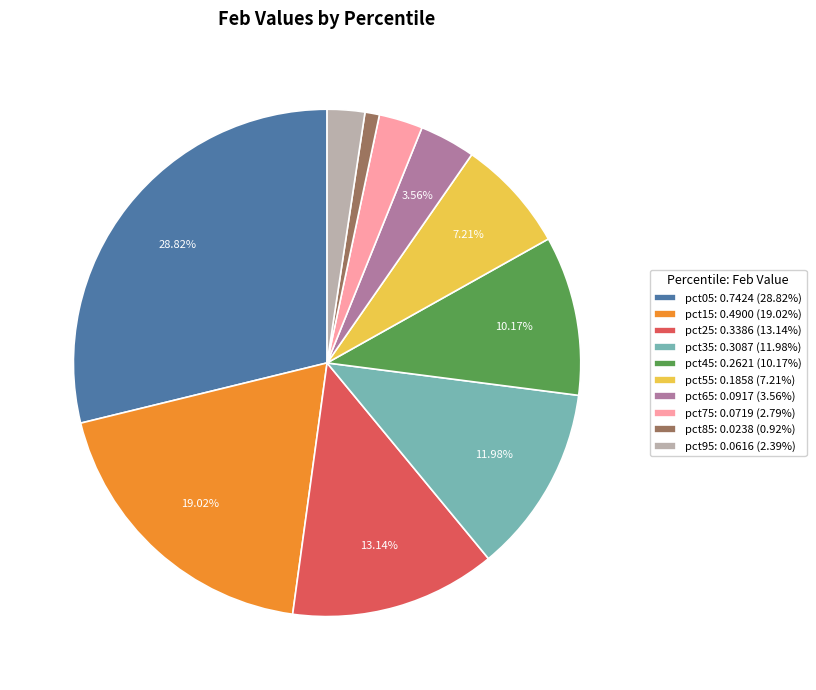

What is the smallest slice in the pie chart?

pct85